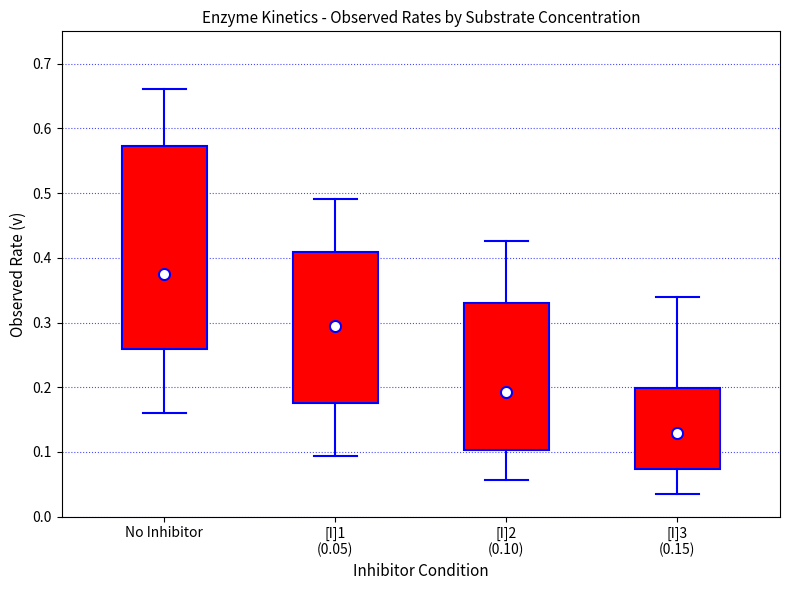

Which box has the lowest median line?

[I]3 (0.15)